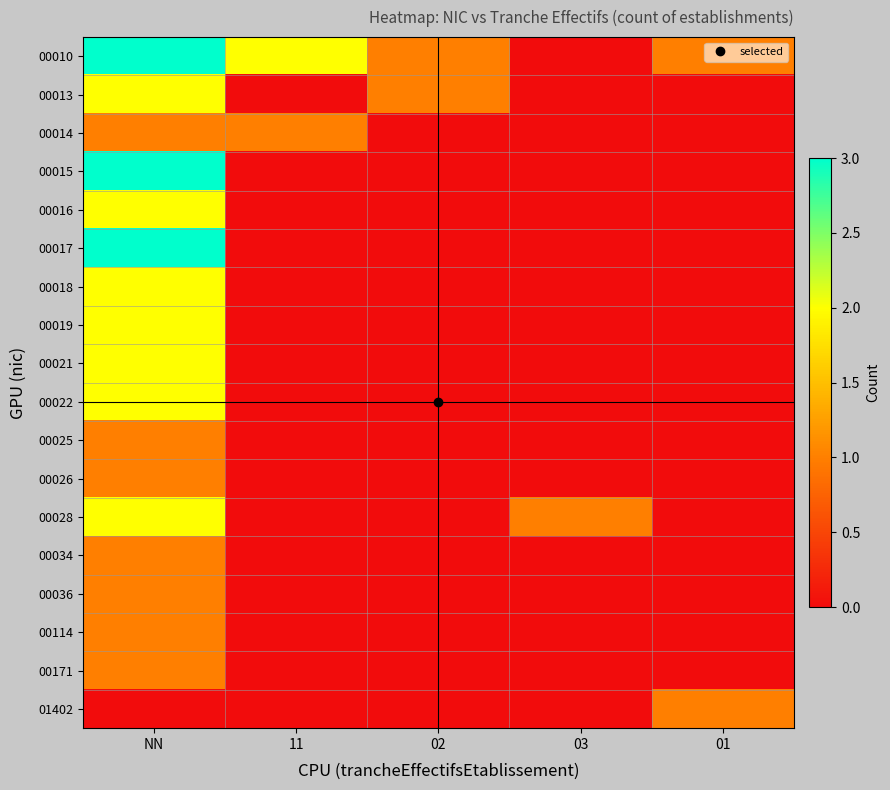

Which series has the largest total across all categories?

00010